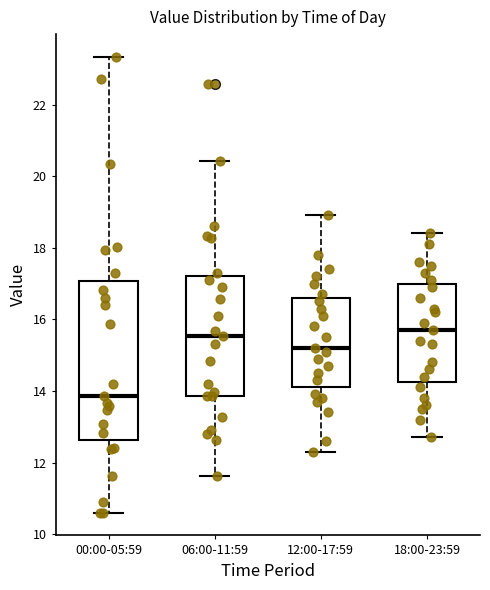

Which box has the lowest median line?

00:00-05:59